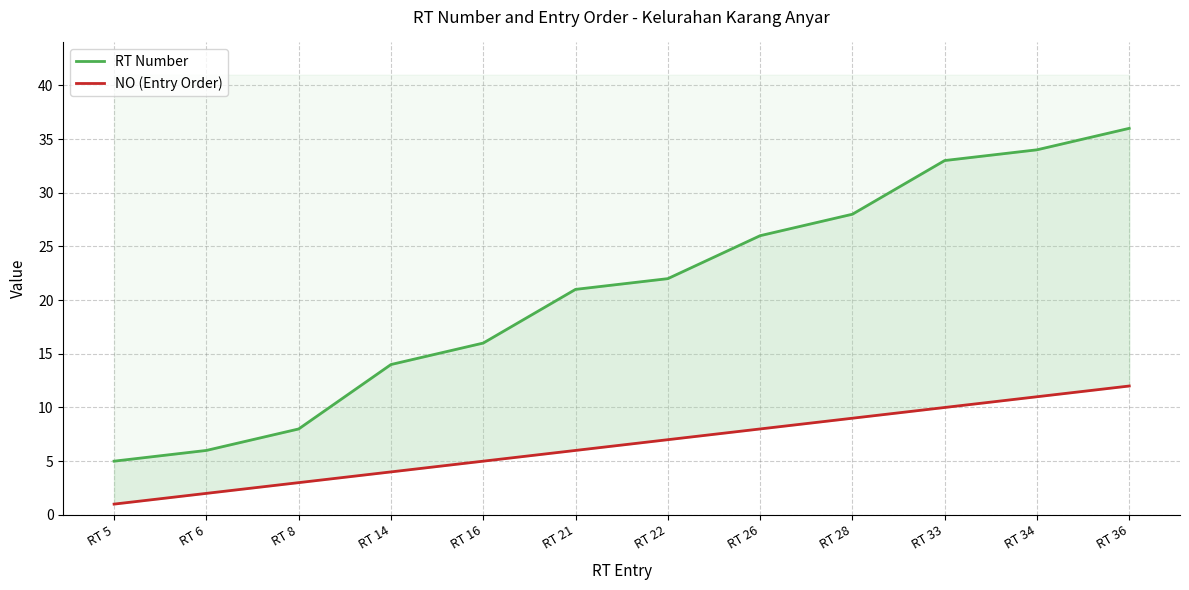

Reading right to left, list all the values displayed in this chart.

RT Number: 36	34	33	28	26	22	21	16	14	8	6	5
NO (Entry Order): 12	11	10	9	8	7	6	5	4	3	2	1